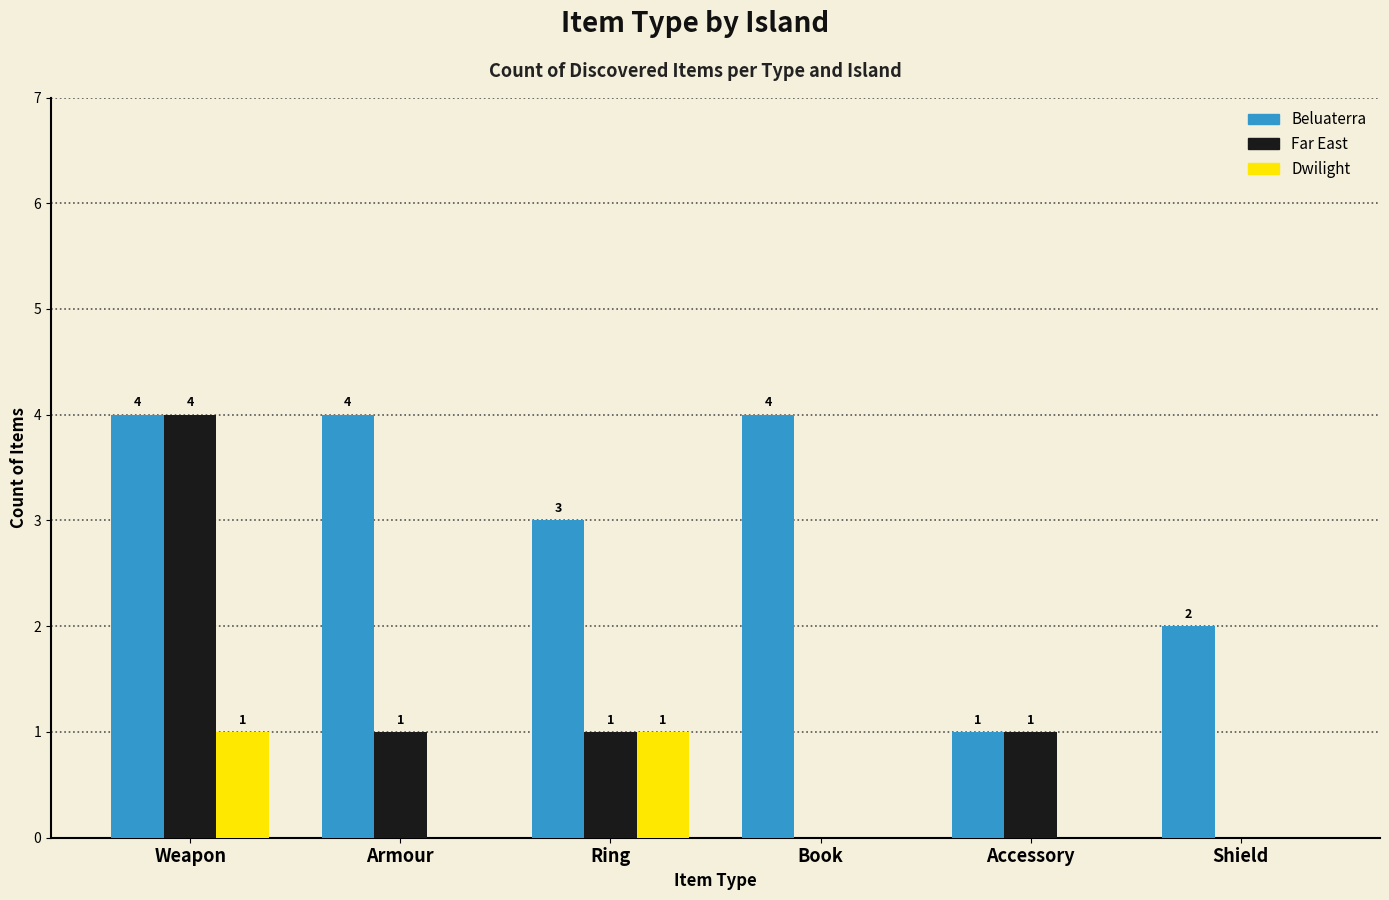

Which series has the largest total across all categories?

Beluaterra